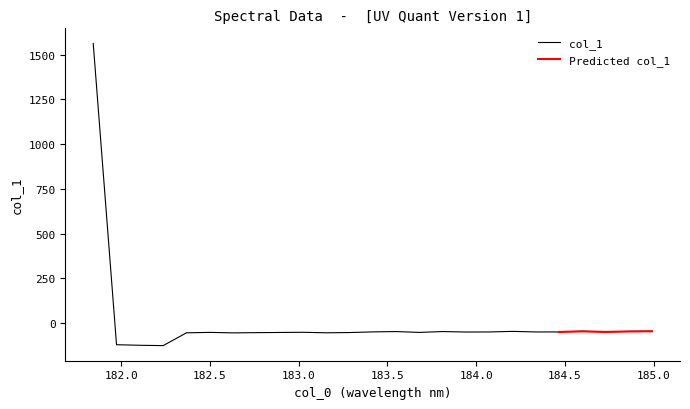

What is the change in value from 184.3357763242 to 184.46687888?

+0.1